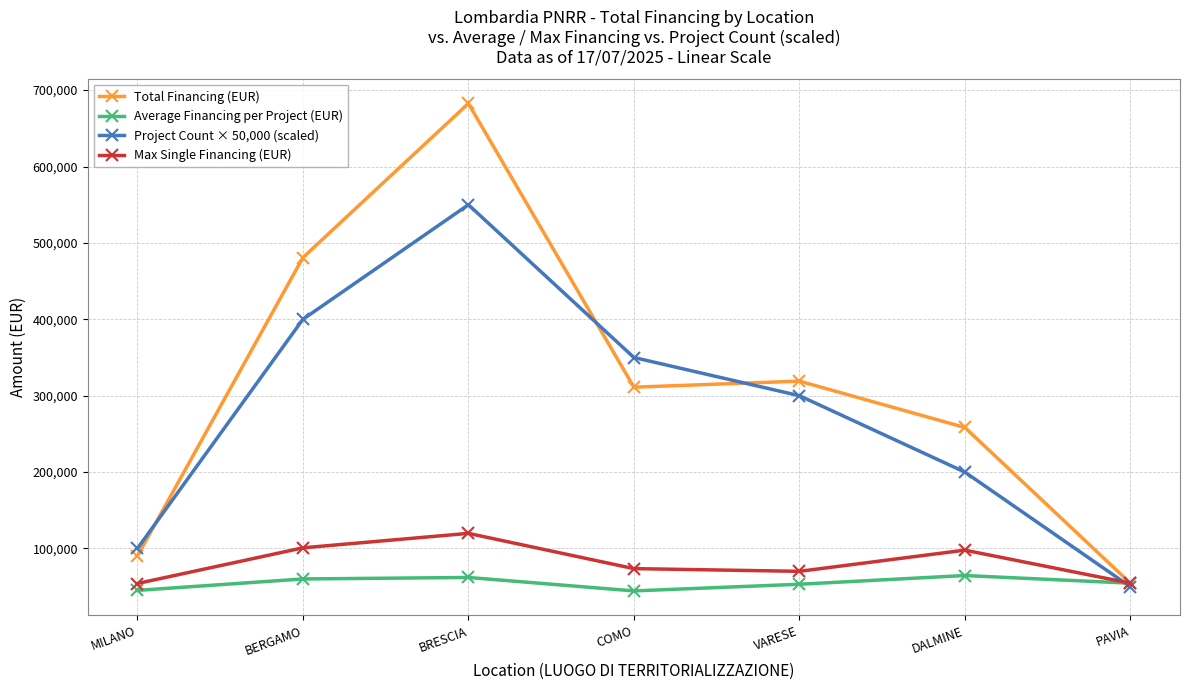

What is the greatest value displayed?

682502.5